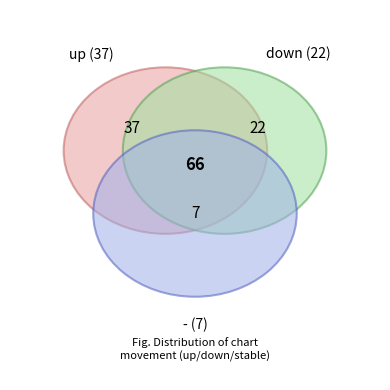

Is the sum of - and down greater than half?

No